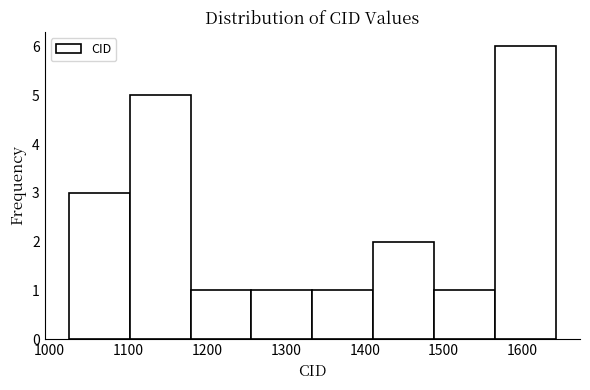

Reading left to right, transcribe this chart: for each bar, give the range it covers on the x-axis and its height. Neither the bar edges nor the heights are printed on the chart, so give them approximately, as read against the axes.

1030 to 1100: 3
1100 to 1180: 5
1180 to 1260: 1
1260 to 1330: 1
1330 to 1410: 1
1410 to 1490: 2
1490 to 1560: 1
1560 to 1640: 6